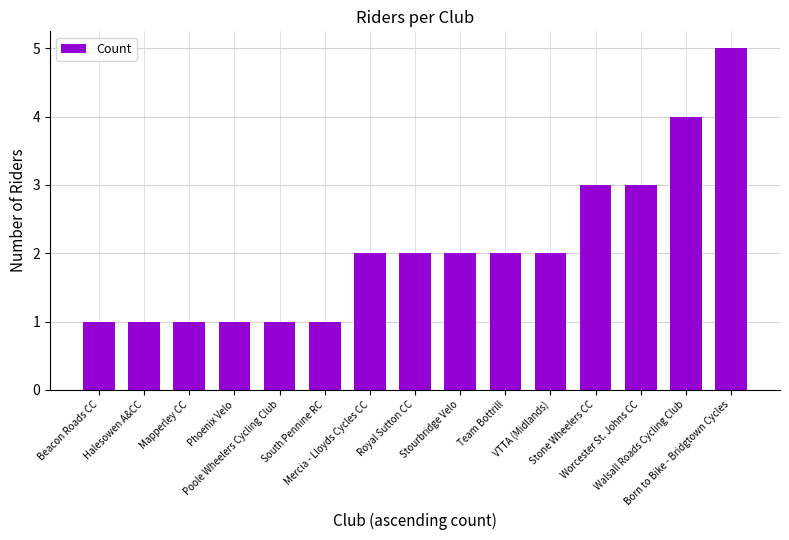

What is the greatest value displayed?

5